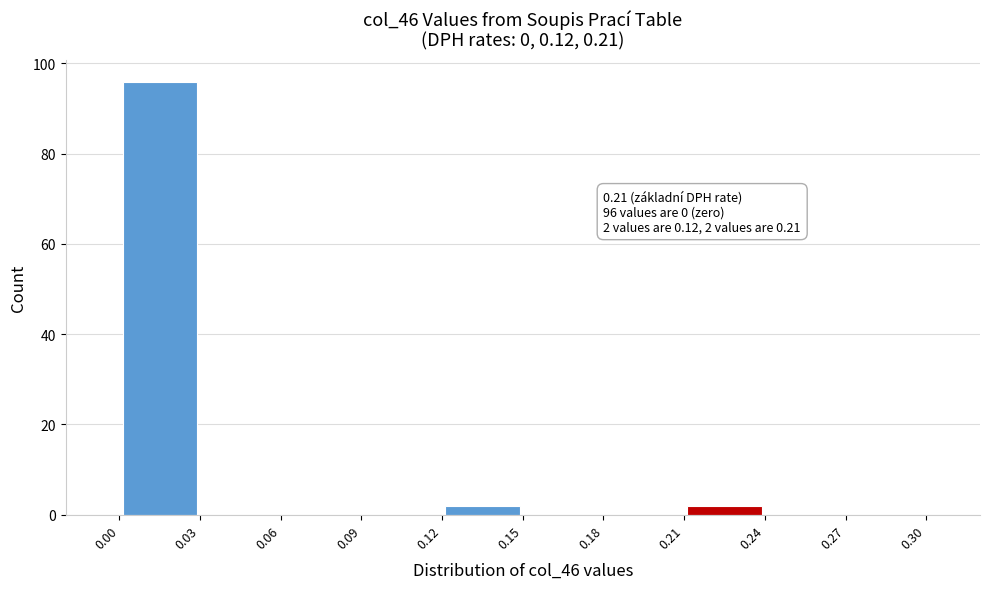

Which range on the x-axis has the tallest bar?

0.00 to 0.03